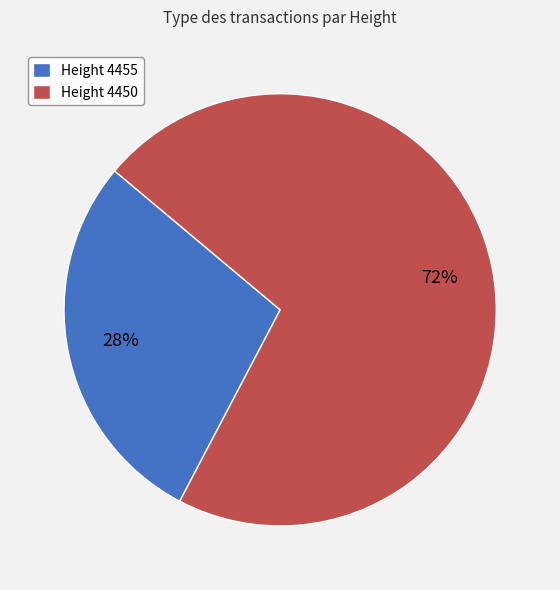

How many segments does this pie chart have?

2